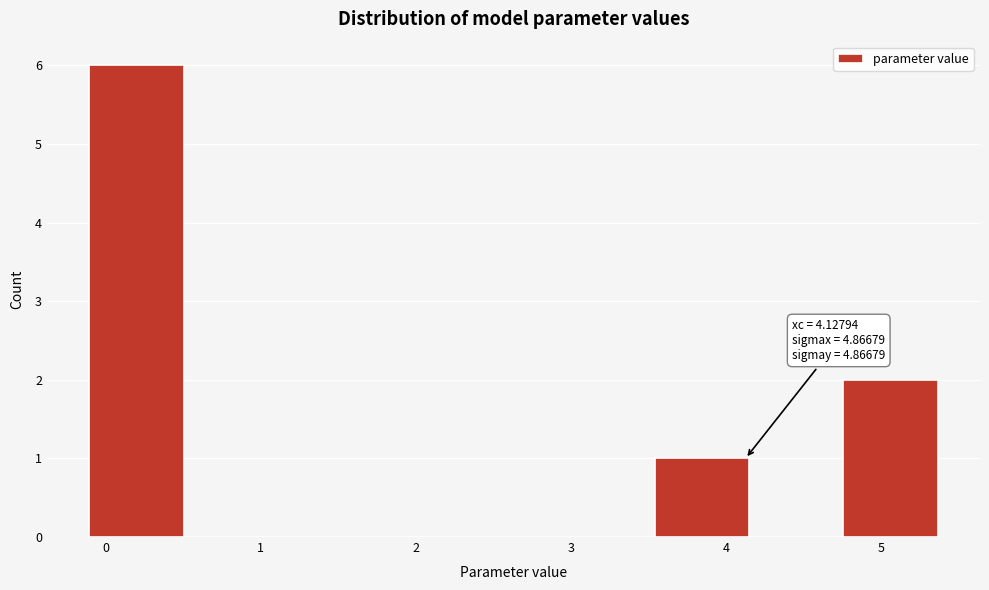

Which range on the x-axis has the tallest bar?

-0.1 to 0.5